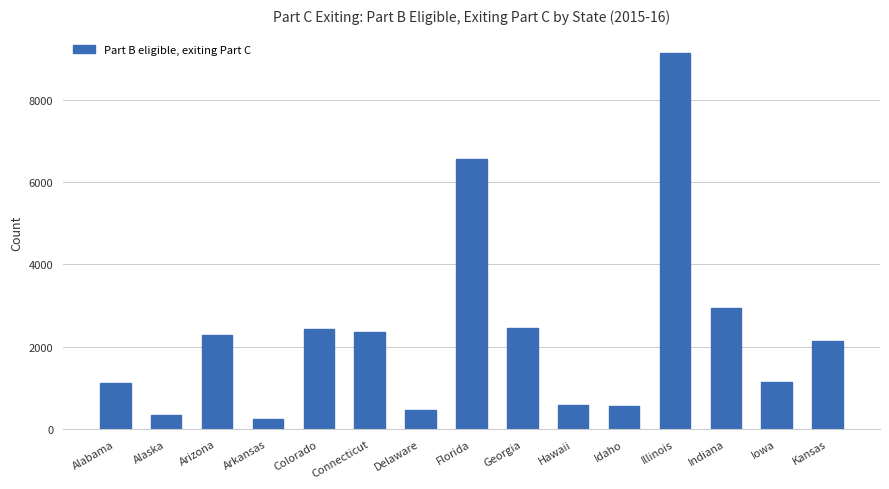

Does the chart contain any negative values?

No